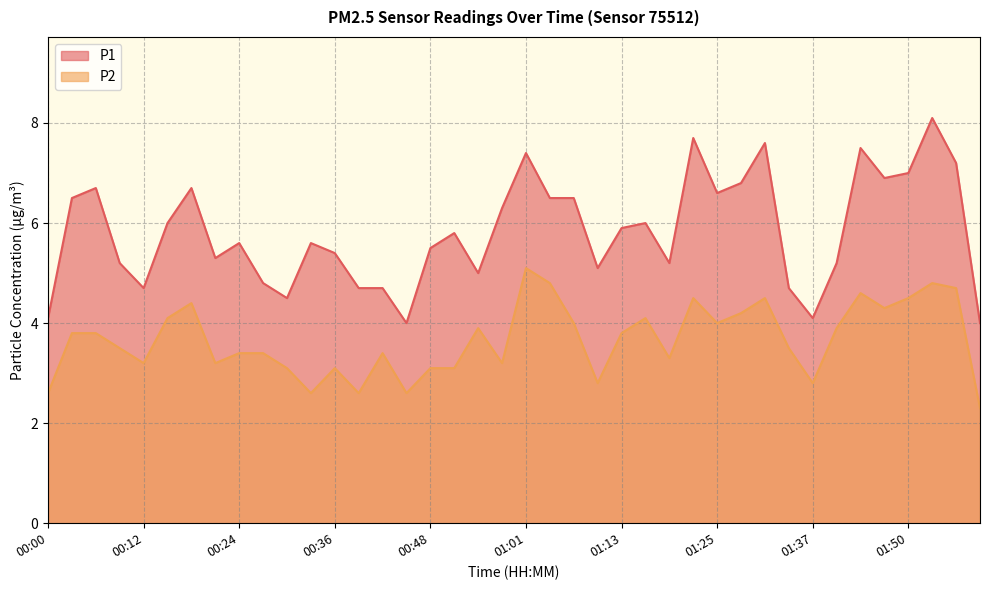

True or false: P2 has a value of 5.9 at 00:03.

False